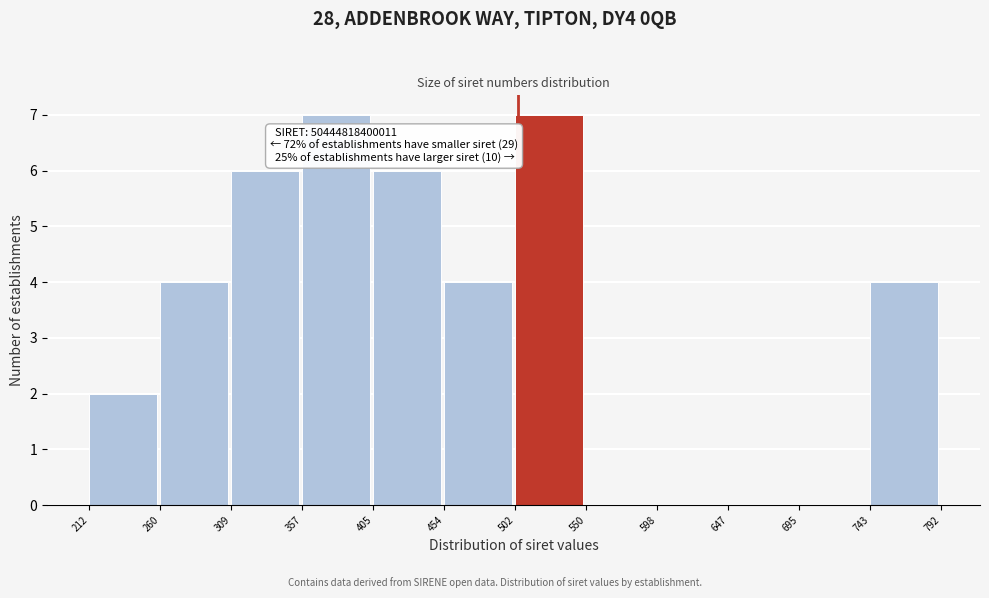

Reading left to right, transcribe all the data shown in this chart.

212=2	260=4	309=6	357=7	405=6	454=4	502=7	550=0	598=0	647=0	695=0	743=4